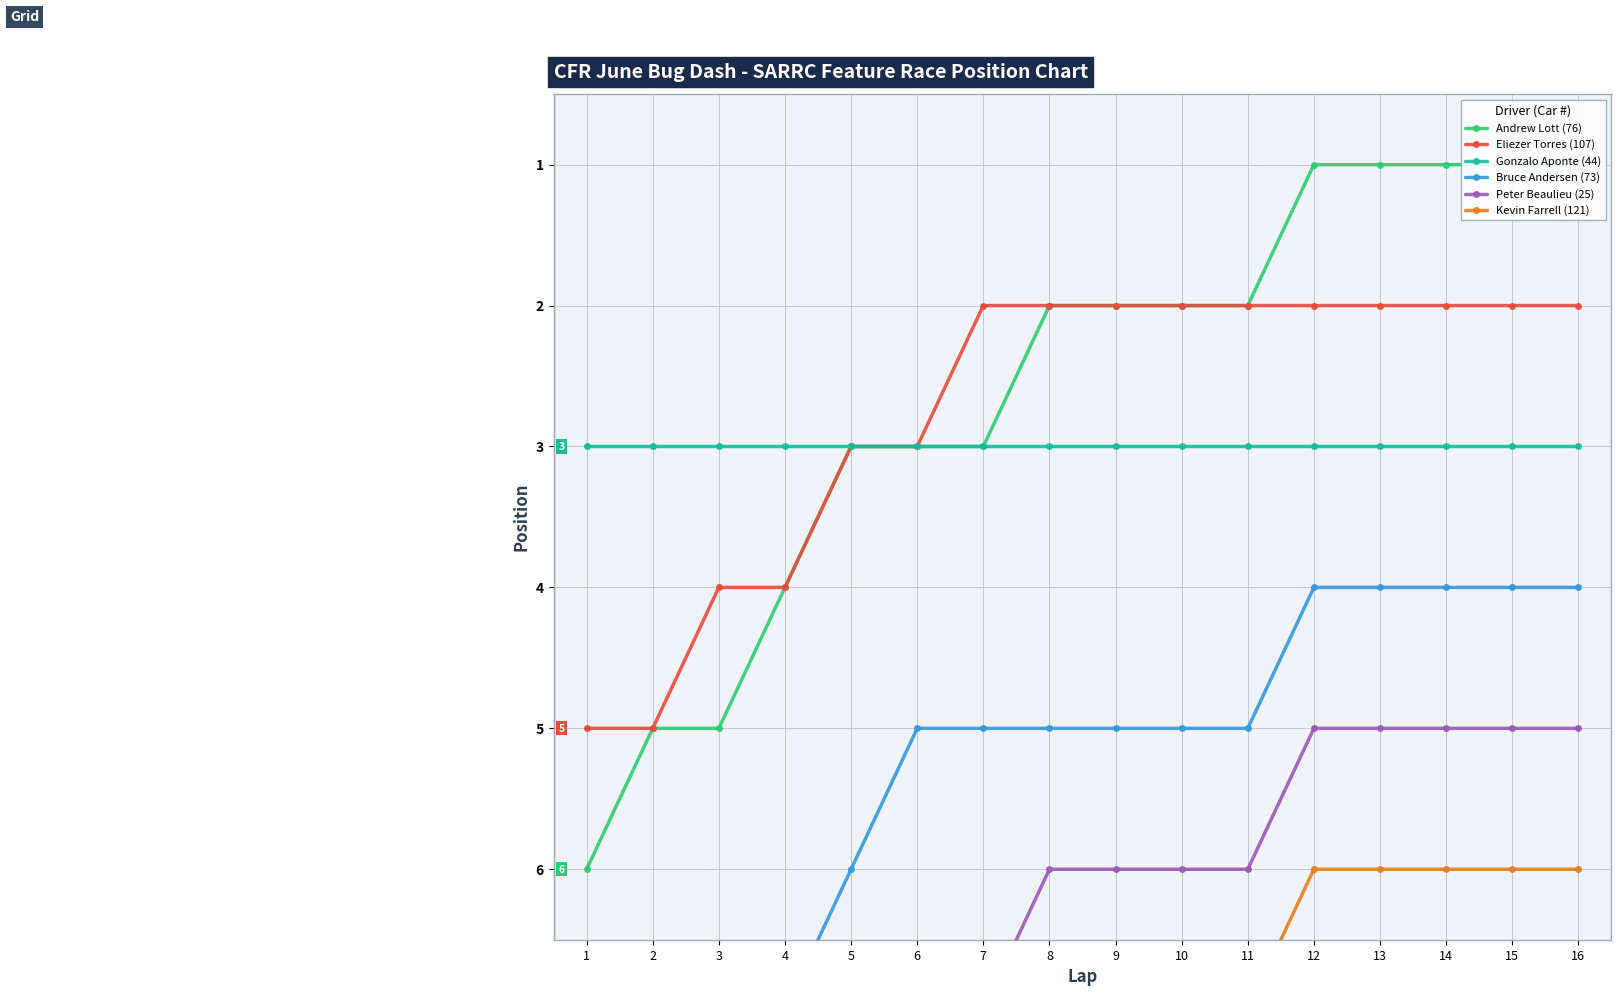

Which category has the highest value across all series?

1